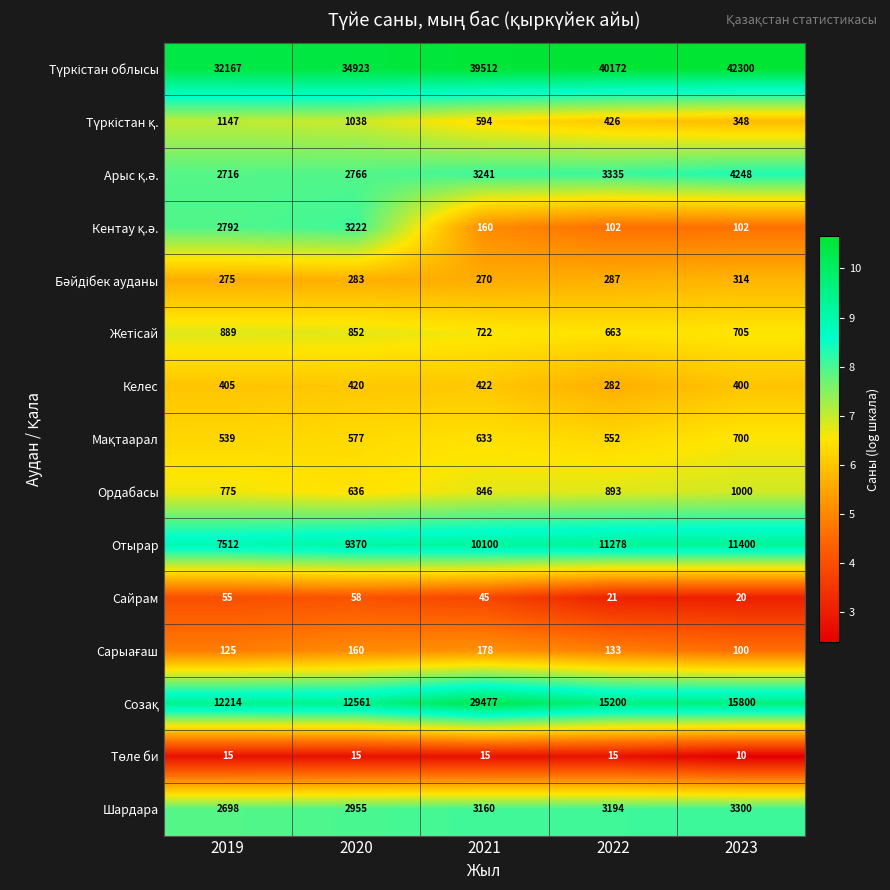

At which category is the sum across all series the highest?

2021